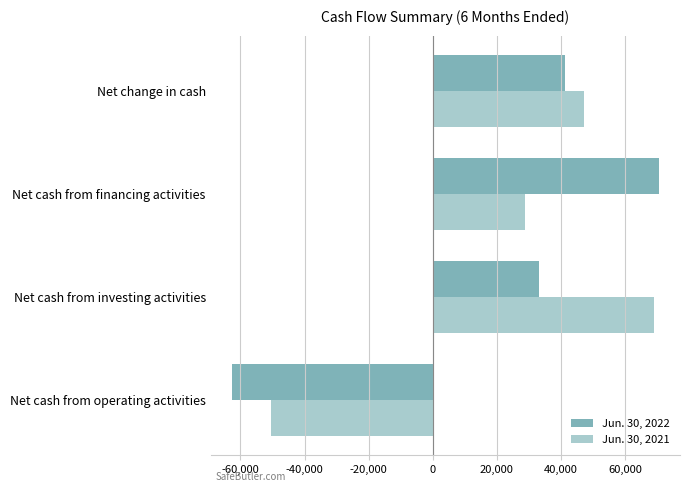

What is the difference between the highest and lowest values at Net cash from financing activities?

41646